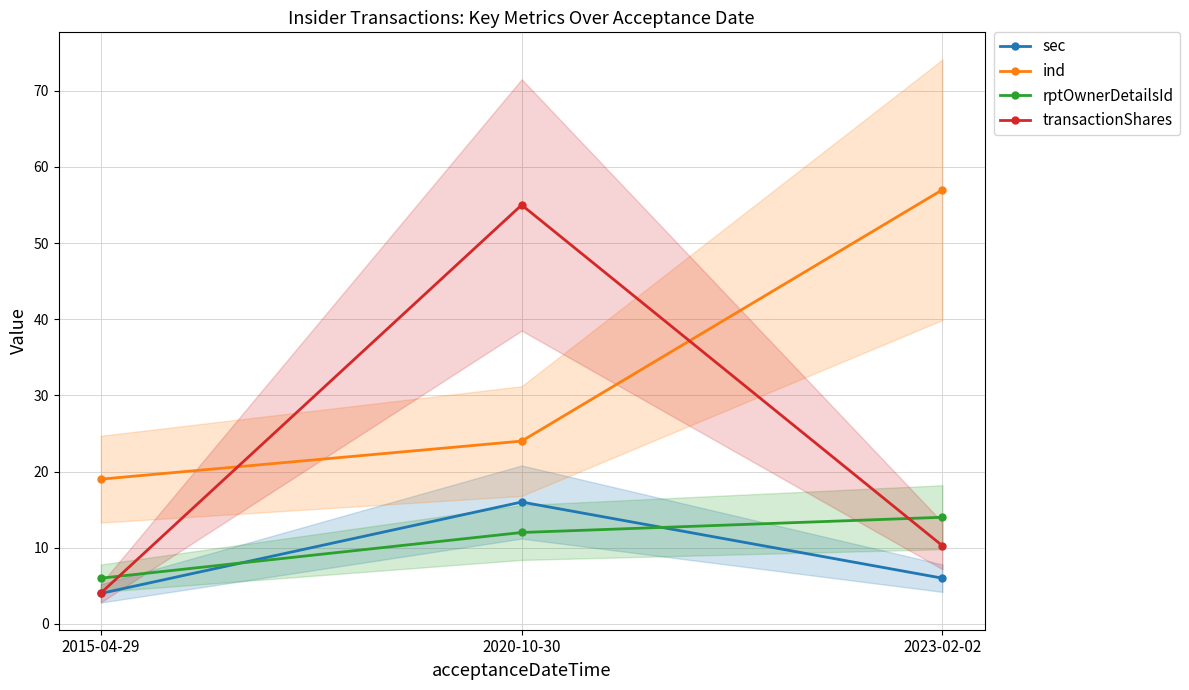

At which category is the sum across all series the highest?

2020-10-30